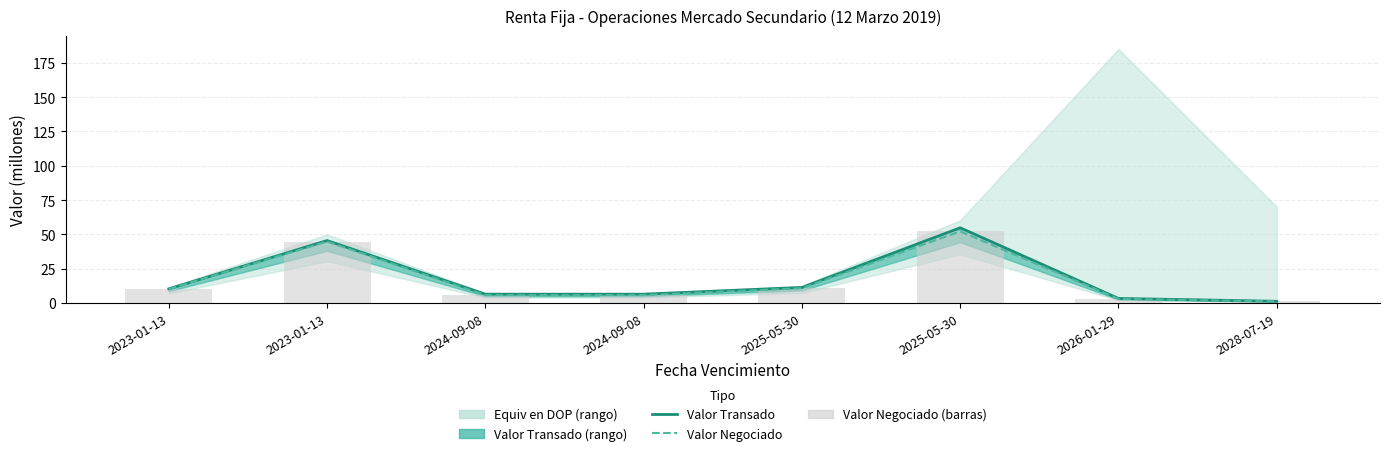

Which series has the largest total across all categories?

Valor Transado